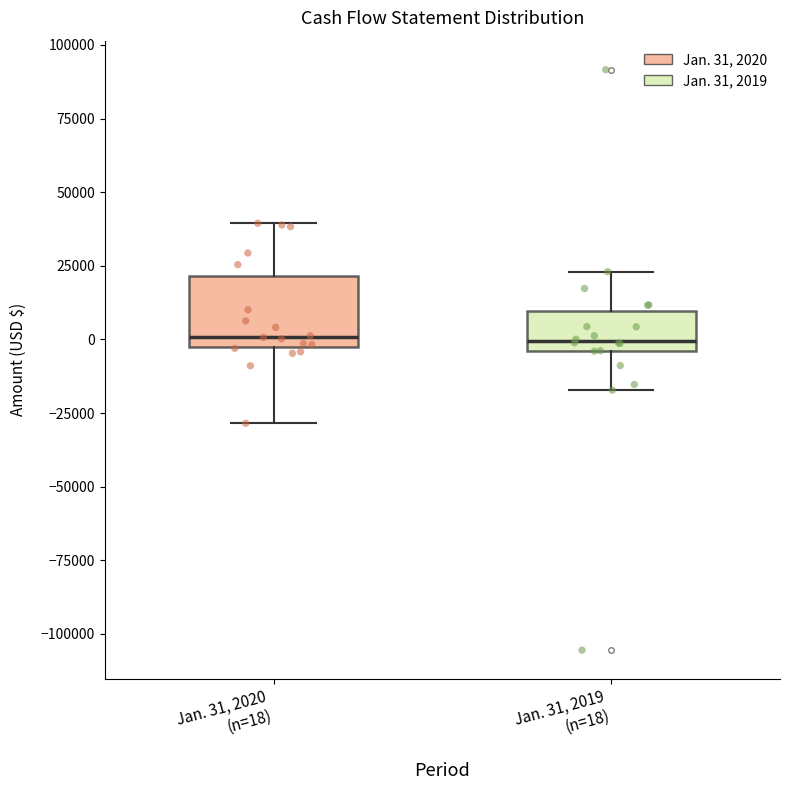

Reading left to right, transcribe this box plot: for each box, give where its median line is, the range the box spans, and where its two whiskers end, as read against the y-axis. The values are not printed on the chart, so give them approximately, as read against the axis.

Jan. 31, 2020 (n=18): median 0, box -5000 to 20000, whiskers -30000 to 40000
Jan. 31, 2019 (n=18): median 0, box -5000 to 10000, whiskers -15000 to 25000